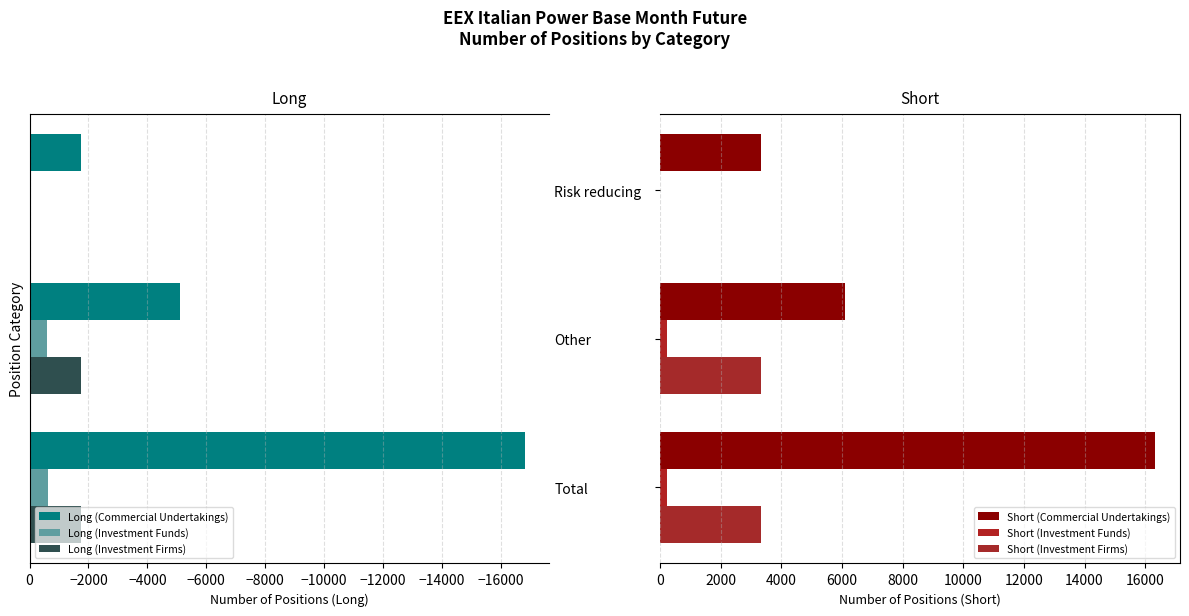

The Long (Investment Firms) series shows -605.3 at Other. True or false?

False